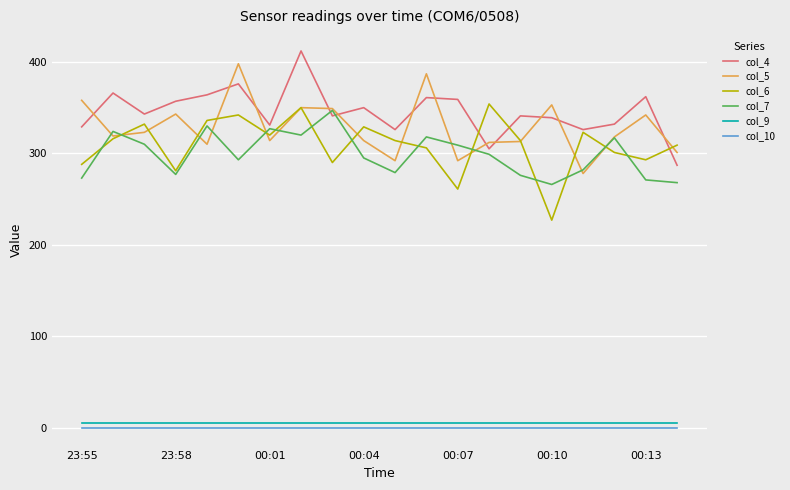

True or false: col_9 and col_4 intersect in this chart.

False